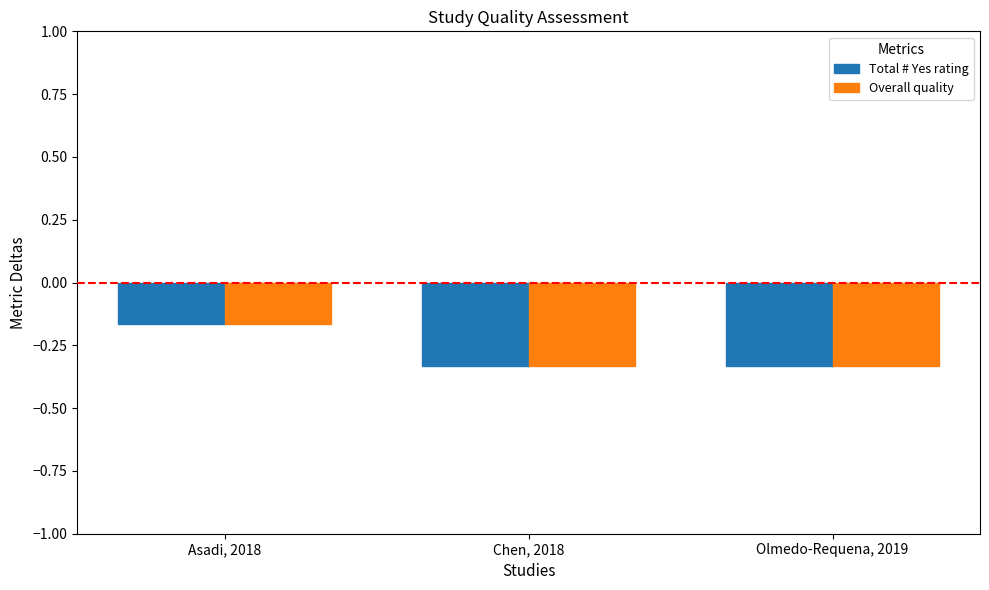

How many distinct data groups are displayed?

2